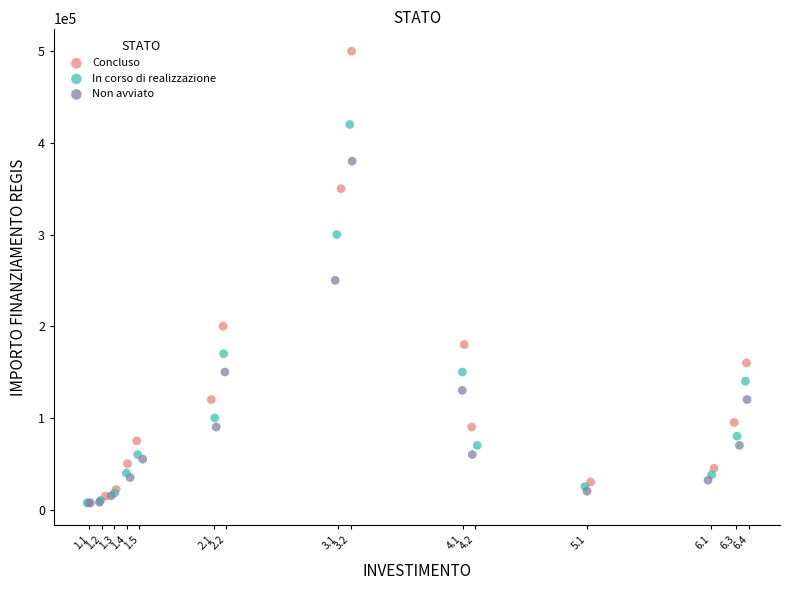

Which series reaches the maximum Y coordinate?

Concluso